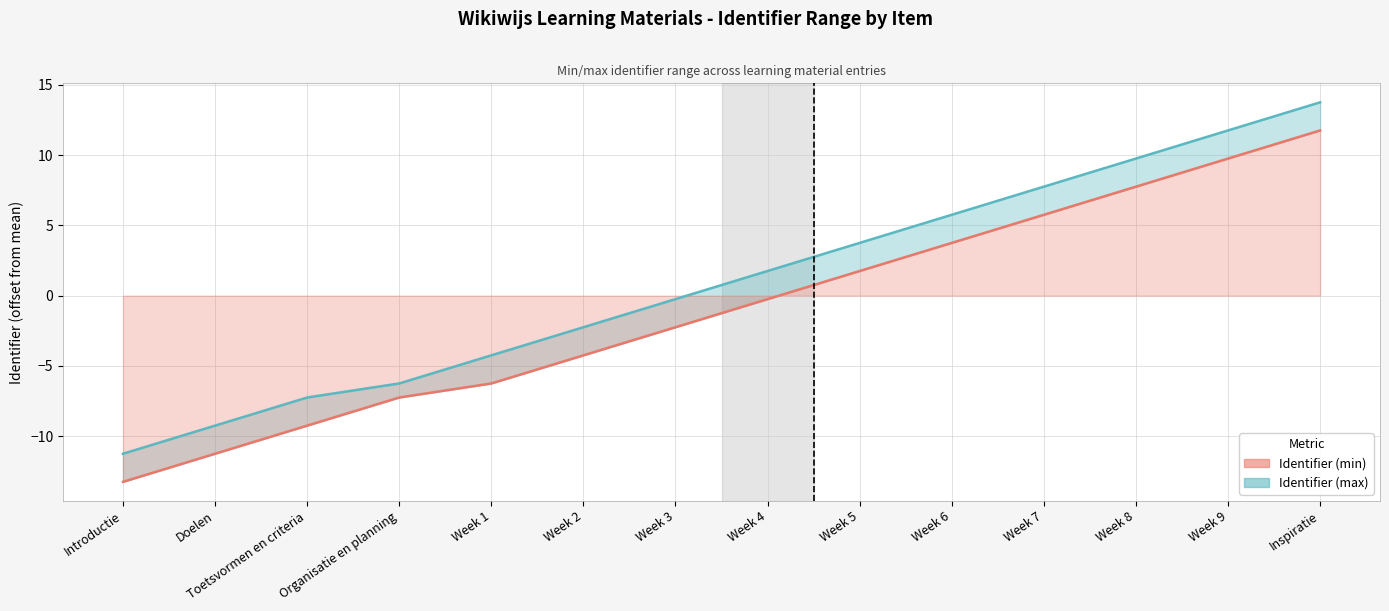

Is it true that Identifier (min) equals -9.2 at Toetsvormen en criteria?

True